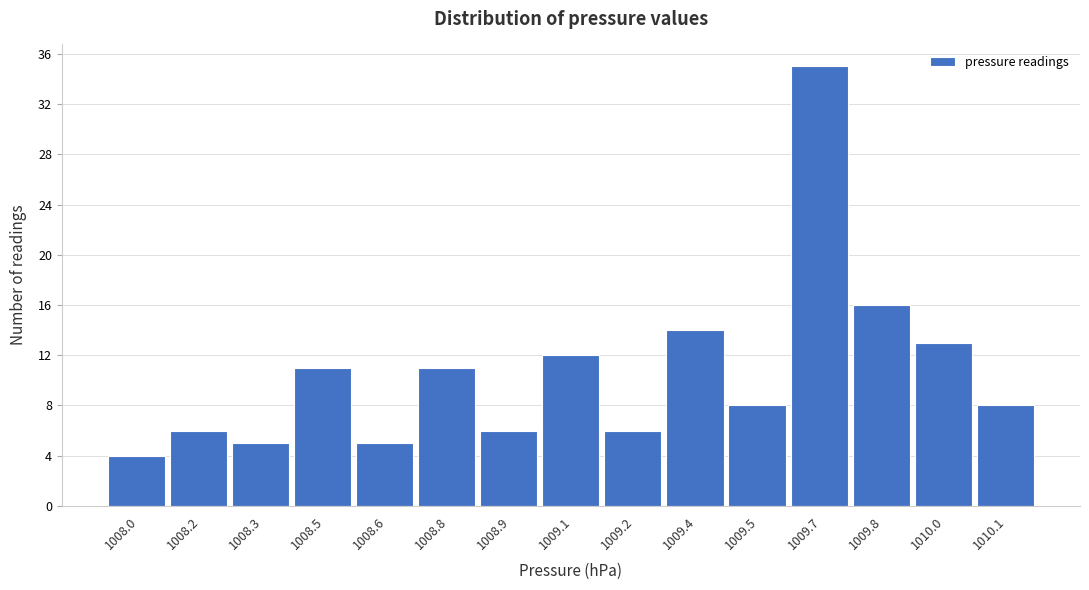

Reading left to right, extract all data points from this chart.

4	6	5	11	5	11	6	12	6	14	8	35	16	13	8